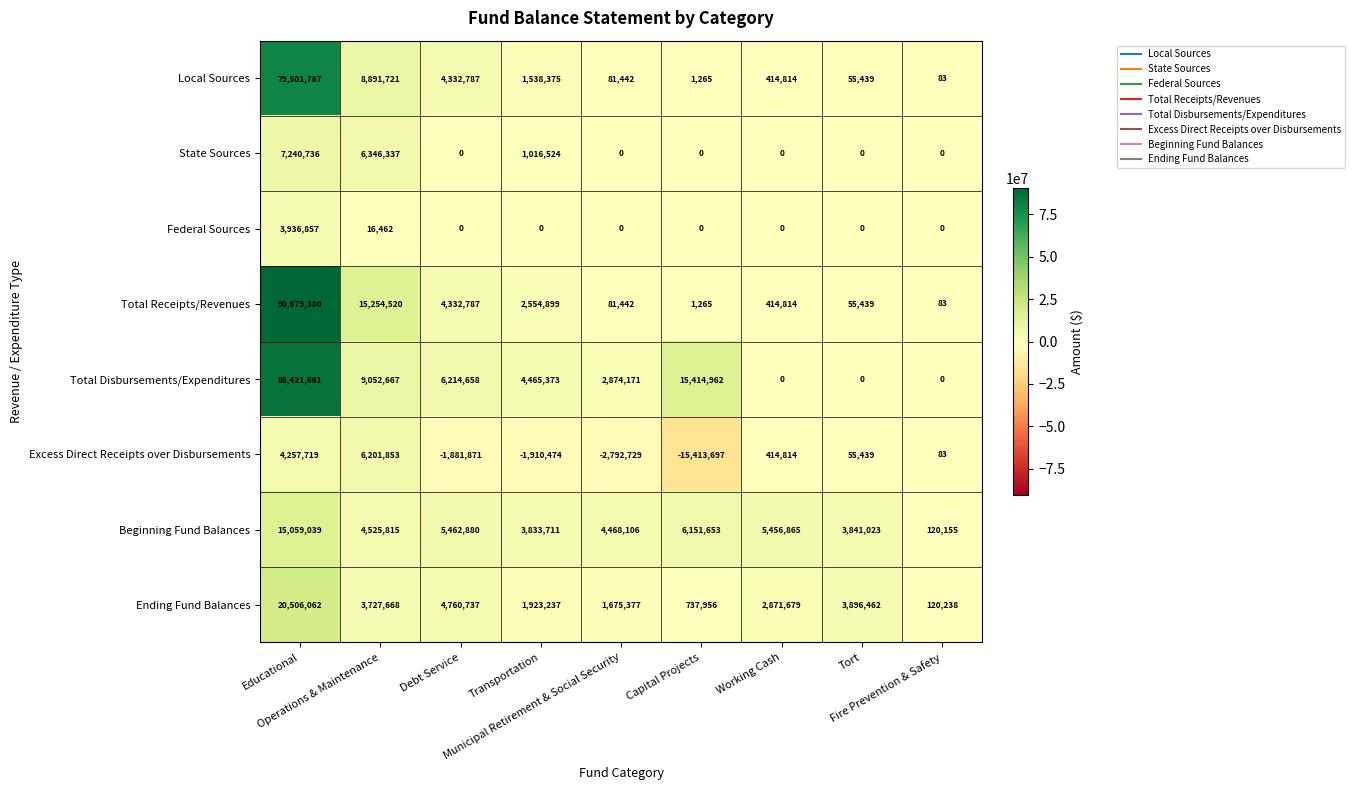

What is the greatest value displayed?

90679380